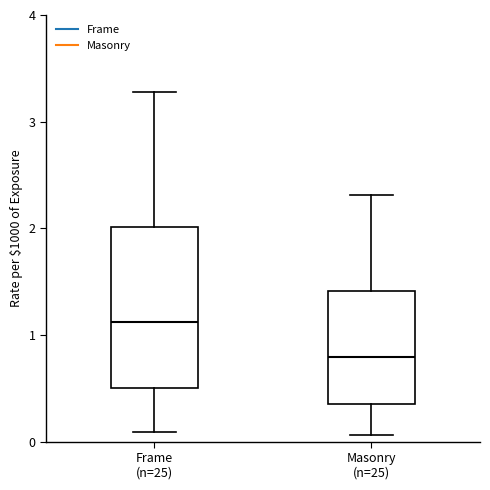

Reading left to right, transcribe this box plot: for each box, give where its median line is, the range the box spans, and where its two whiskers end, as read against the y-axis. The values are not printed on the chart, so give them approximately, as read against the axis.

Frame (n=25): median 1.1, box 0.5 to 2.0, whiskers 0.1 to 3.3
Masonry (n=25): median 0.8, box 0.4 to 1.4, whiskers 0.1 to 2.3